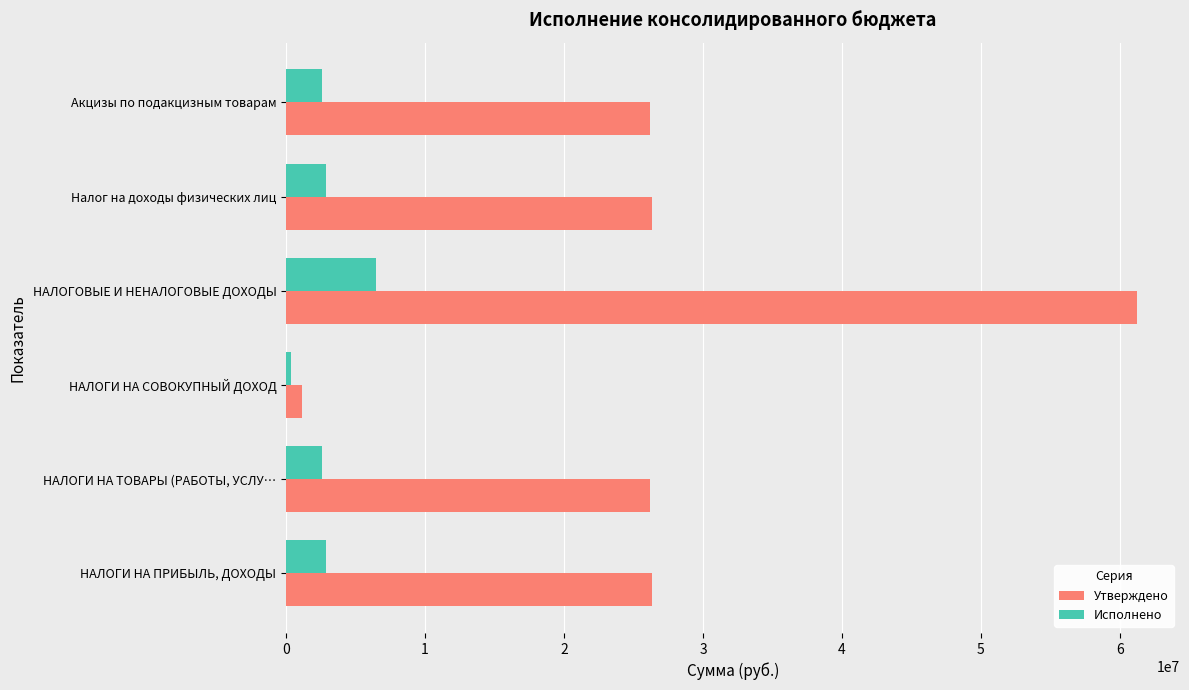

What are all the series names shown in the legend?

Утверждено, Исполнено